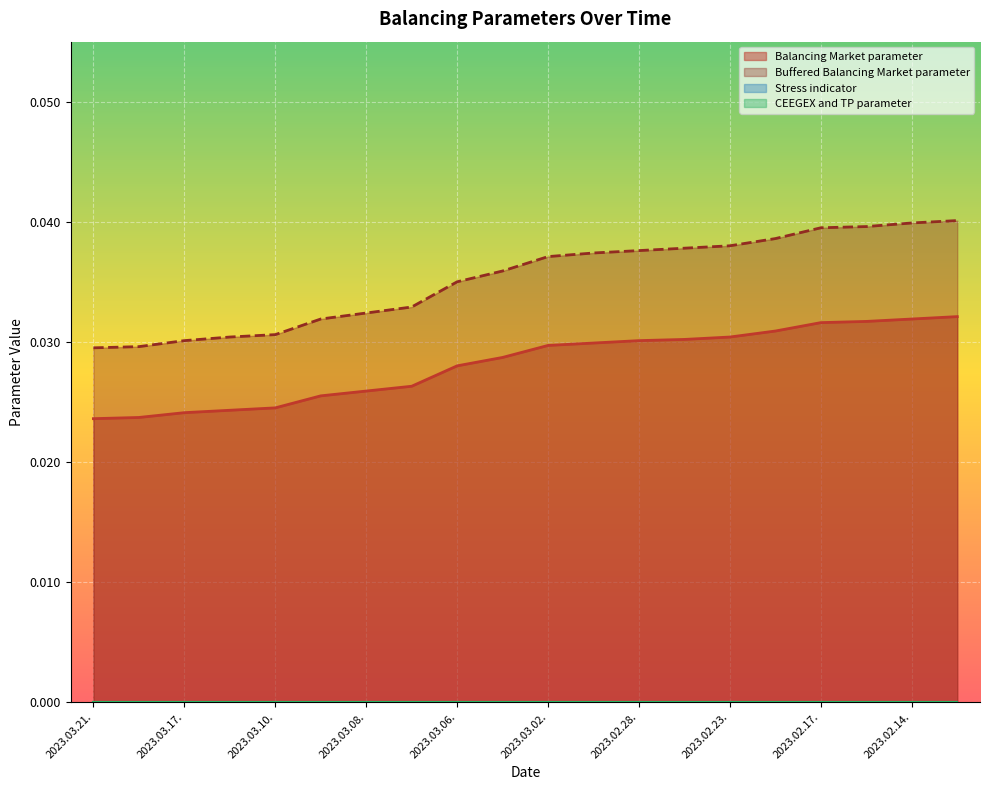

Which series has the widest spread of values?

Buffered Balancing Market parameter